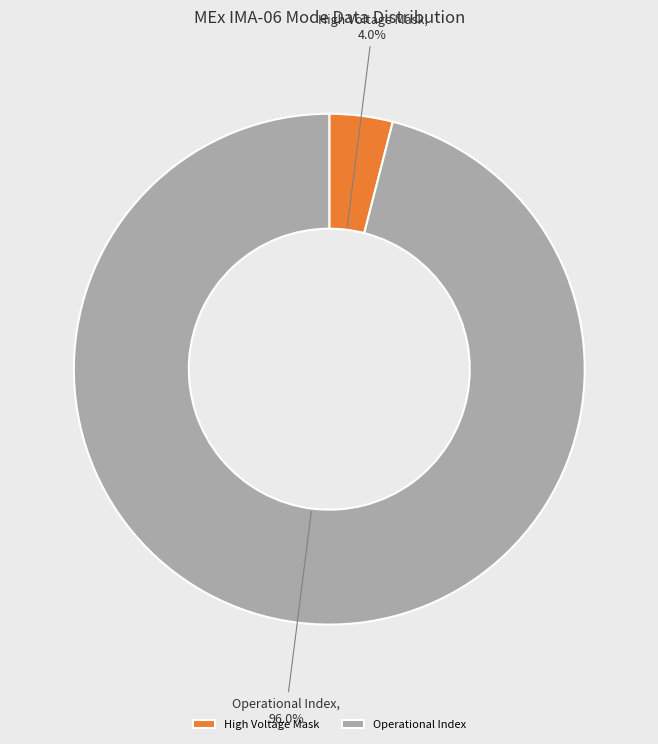

How much of the chart is everything except High Voltage Mask?

96.0%